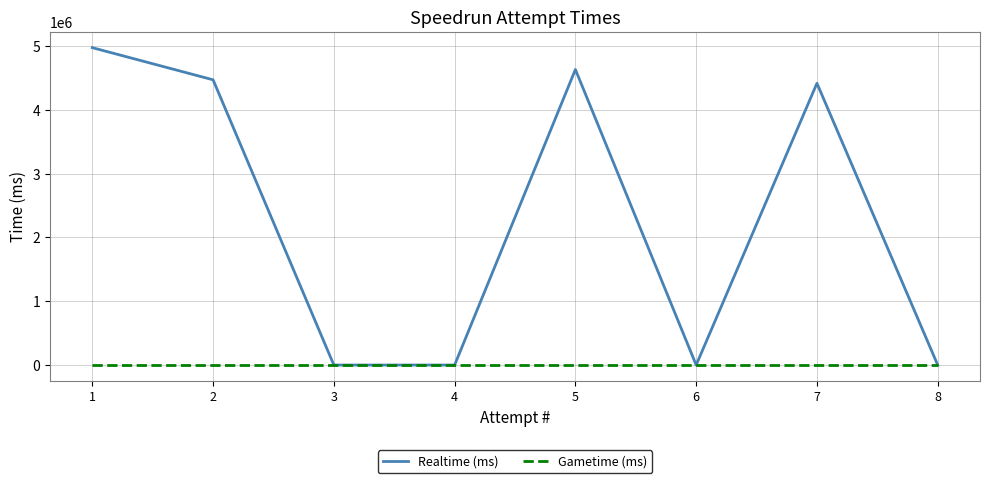

What is the difference between the second highest and second lowest values in the Realtime (ms) series?

4630203